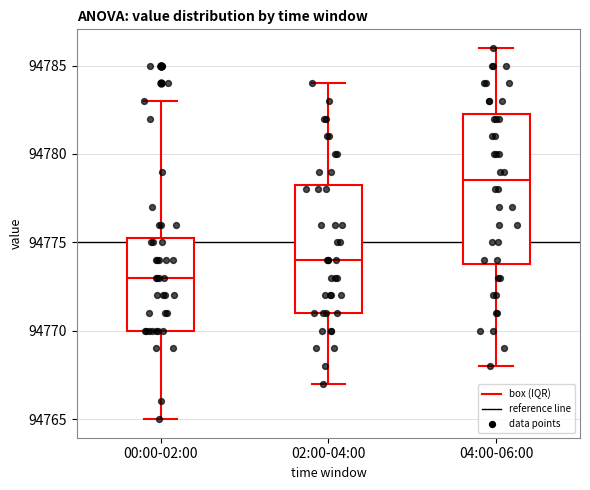

Reading left to right, transcribe this box plot: for each box, give where its median line is, the range the box spans, and where its two whiskers end, as read against the y-axis. The values are not printed on the chart, so give them approximately, as read against the axis.

00:00-02:00: median 94773.0, box 94770.0 to 94775.5, whiskers 94765.0 to 94783.0
02:00-04:00: median 94774.0, box 94771.0 to 94778.5, whiskers 94767.0 to 94784.0
04:00-06:00: median 94778.5, box 94774.0 to 94782.5, whiskers 94768.0 to 94786.0